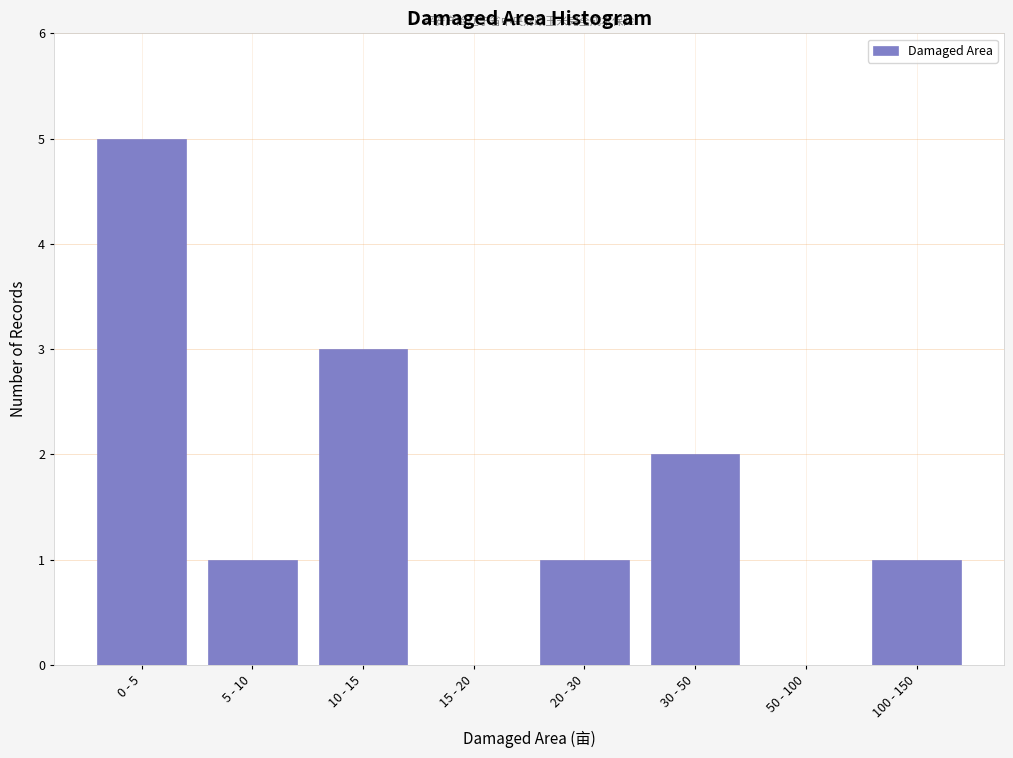

Reading left to right, transcribe all the data shown in this chart.

0 - 5=5	5 - 10=1	10 - 15=3	15 - 20=0	20 - 30=1	30 - 50=2	50 - 100=0	100 - 150=1